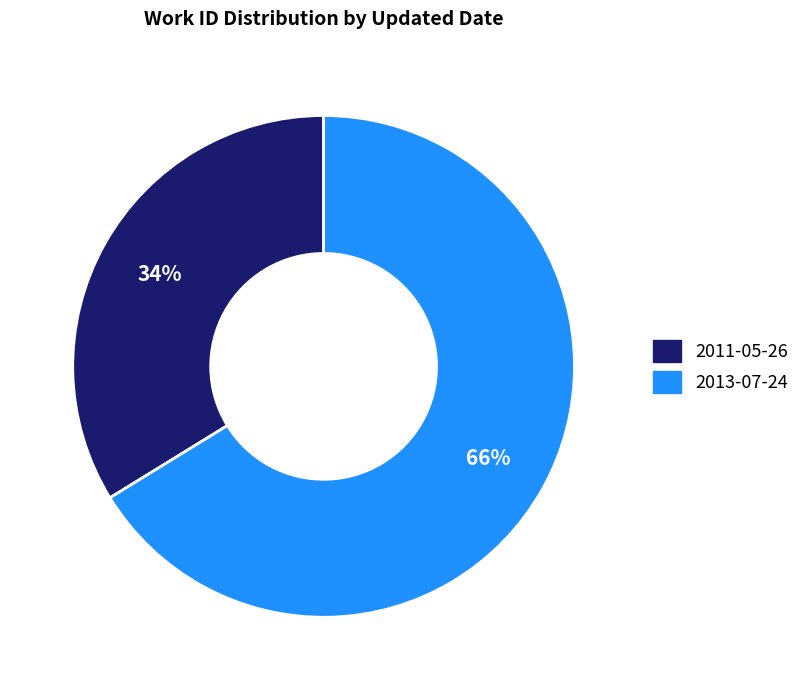

To the nearest percent, what is the difference between the 2011-05-26 and 2013-07-24 slice percentages?

32%